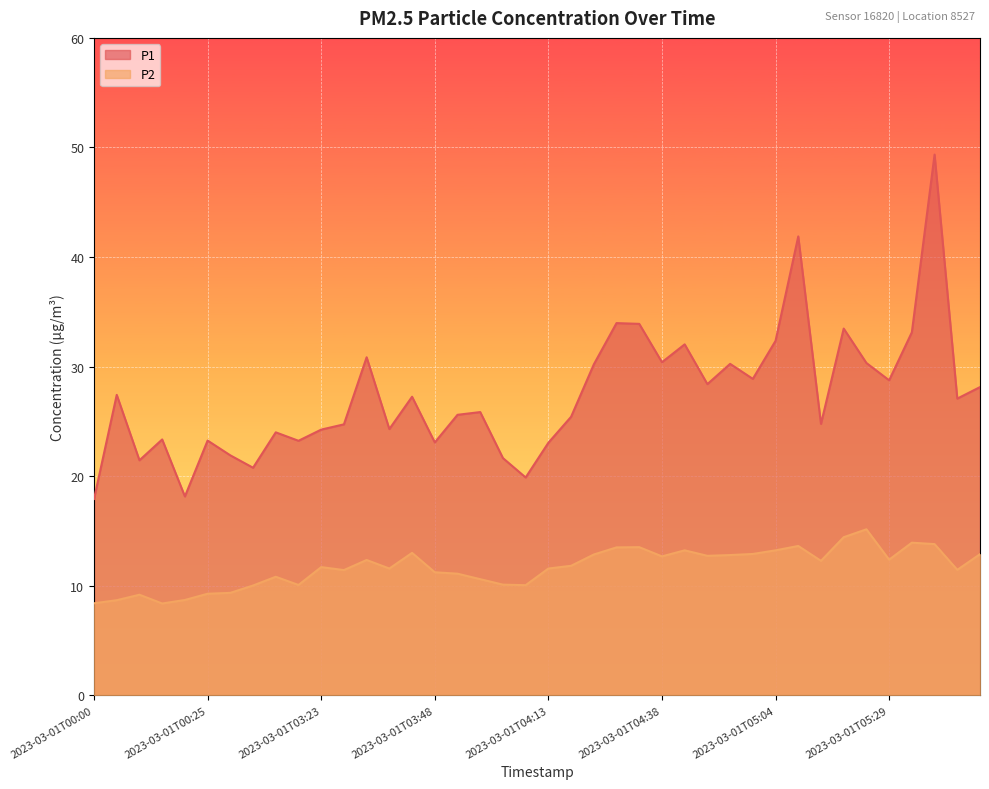

Is it true that P1 equals 35.4 at 2023-03-01T03:18?

False